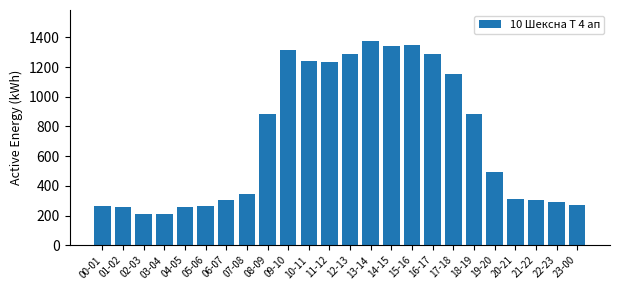

What is the smallest value displayed?

208.8